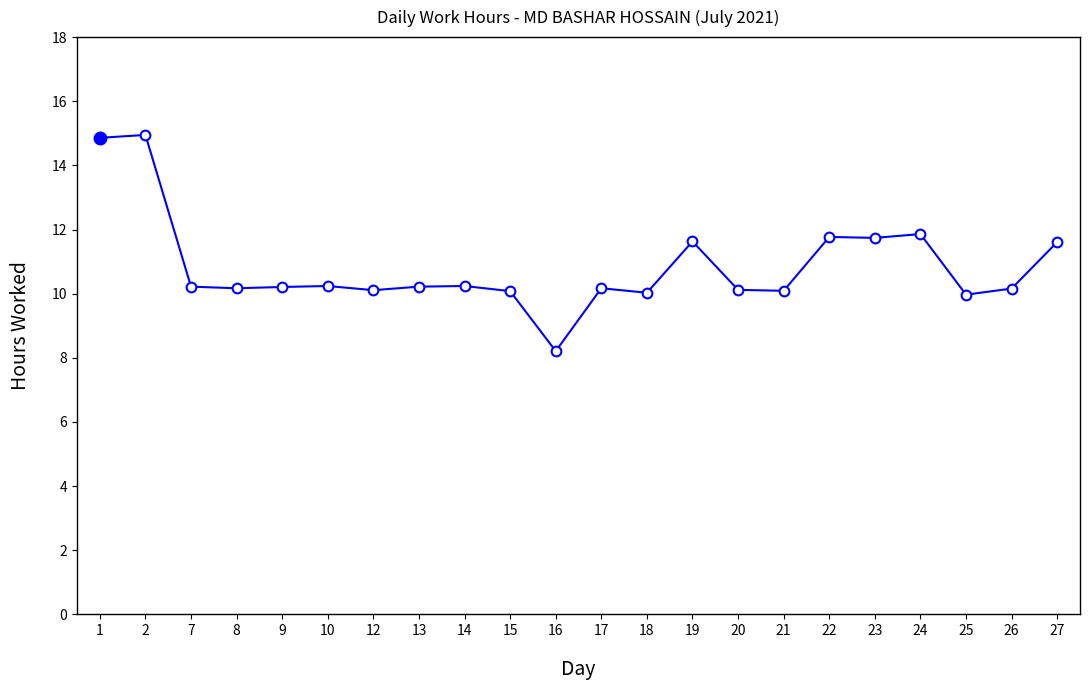

What is the value of the 16th point from the left?

10.1